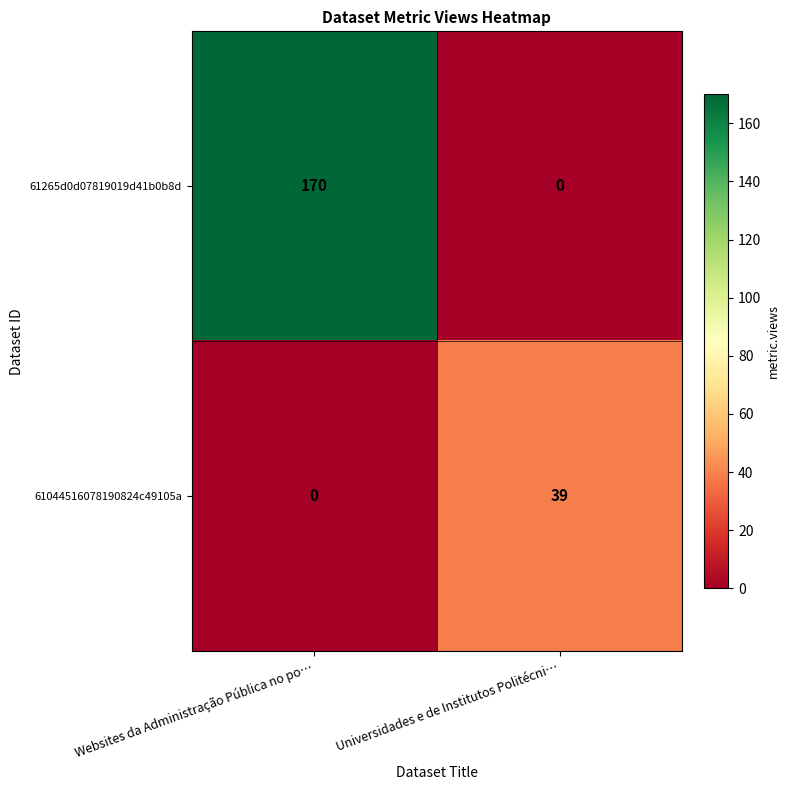

The value of 61044516078190824c49105a at Universidades e de Institutos Politécni… is 61. True or false?

False